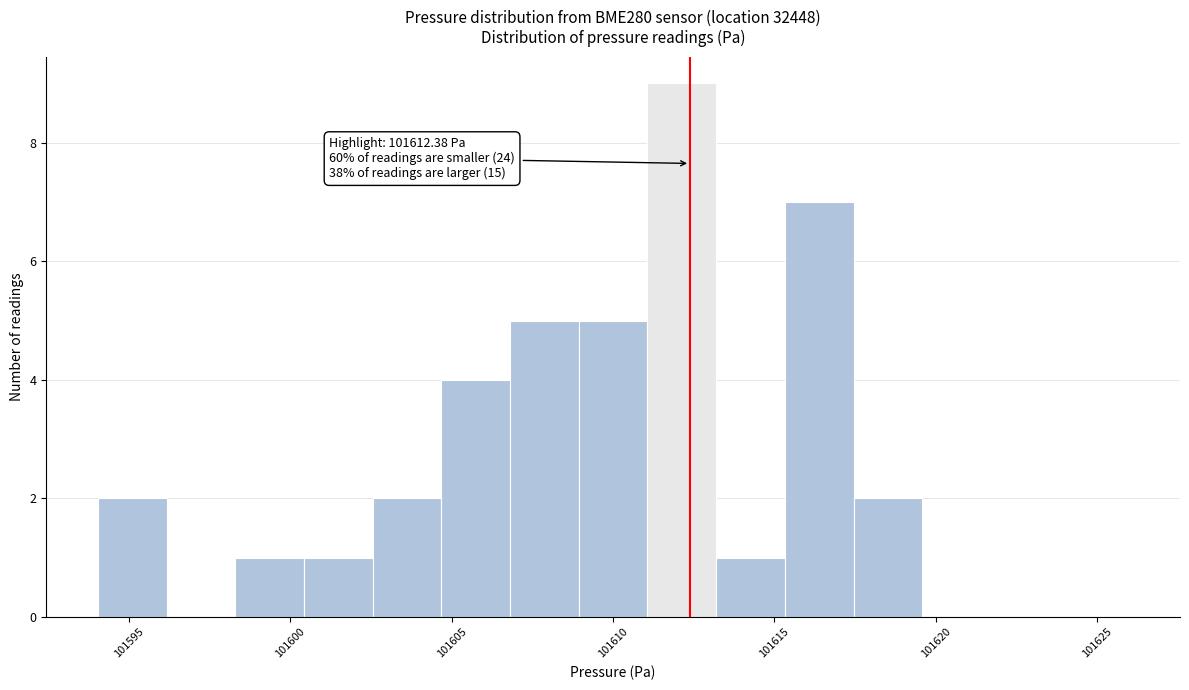

Which range on the x-axis has the tallest bar?

101611.0 to 101613.0